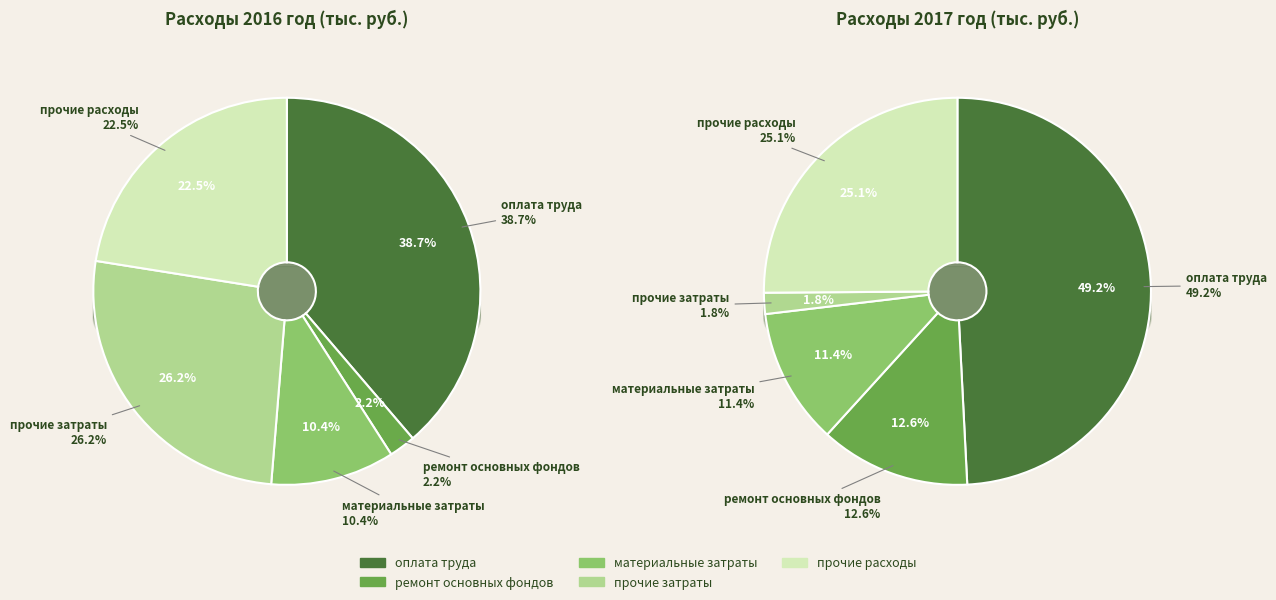

To the nearest percent, what is the difference between the largest and smallest slice percentages?

37%